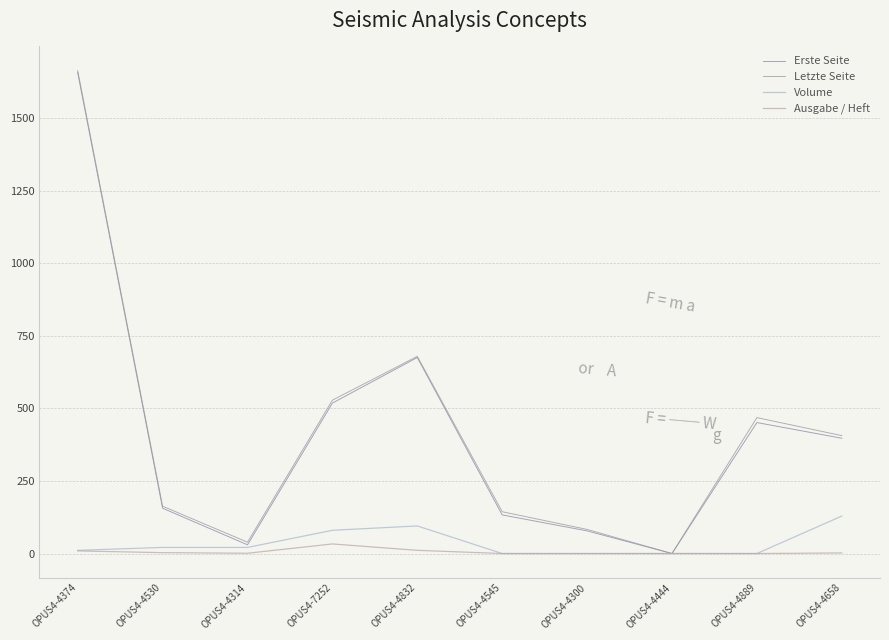

Is it true that Volume equals 0 at OPUS4-4444?

True